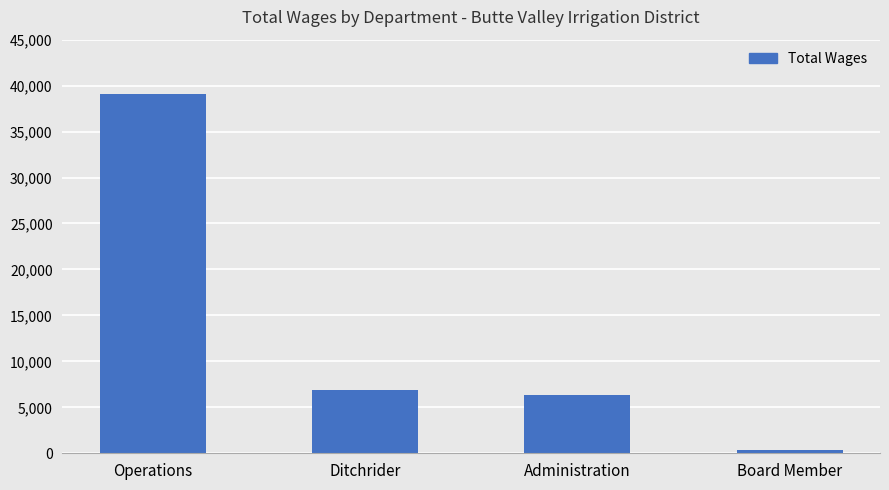

Are the bars grouped side by side (vs. stacked)?

No